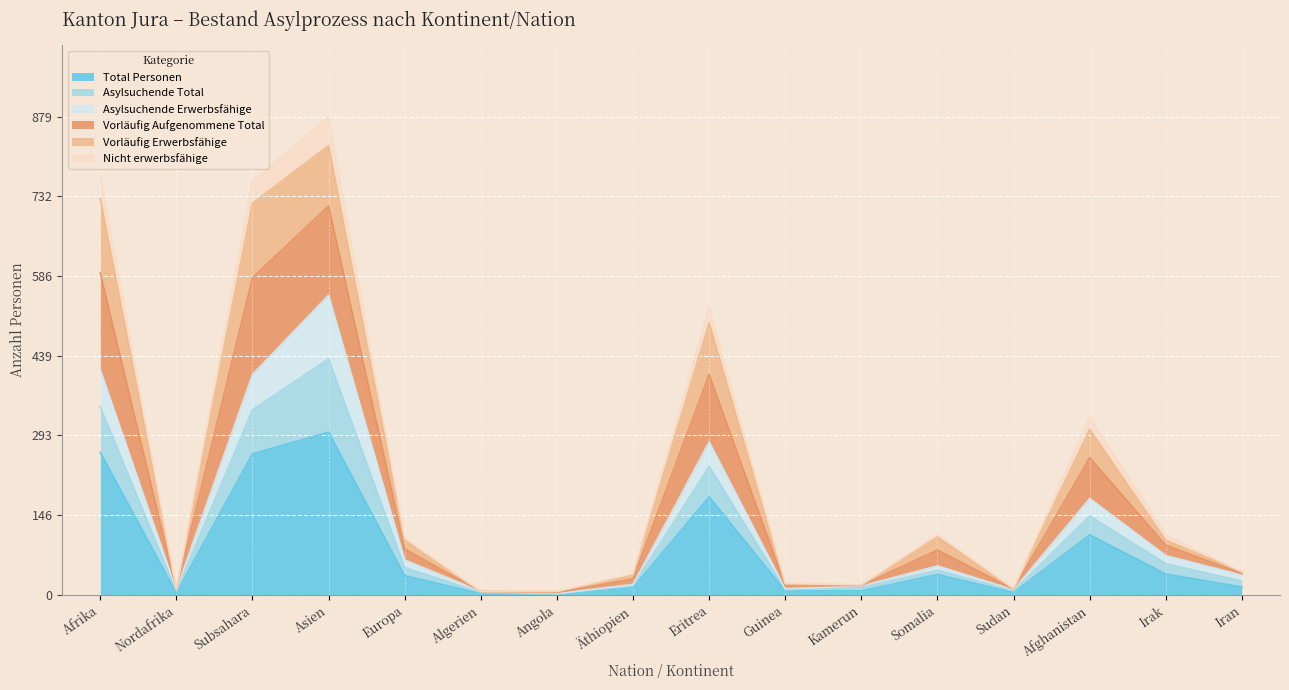

True or false: Vorläufig Erwerbsfähige and Vorläufig Aufgenommene Total cross at least once.

False